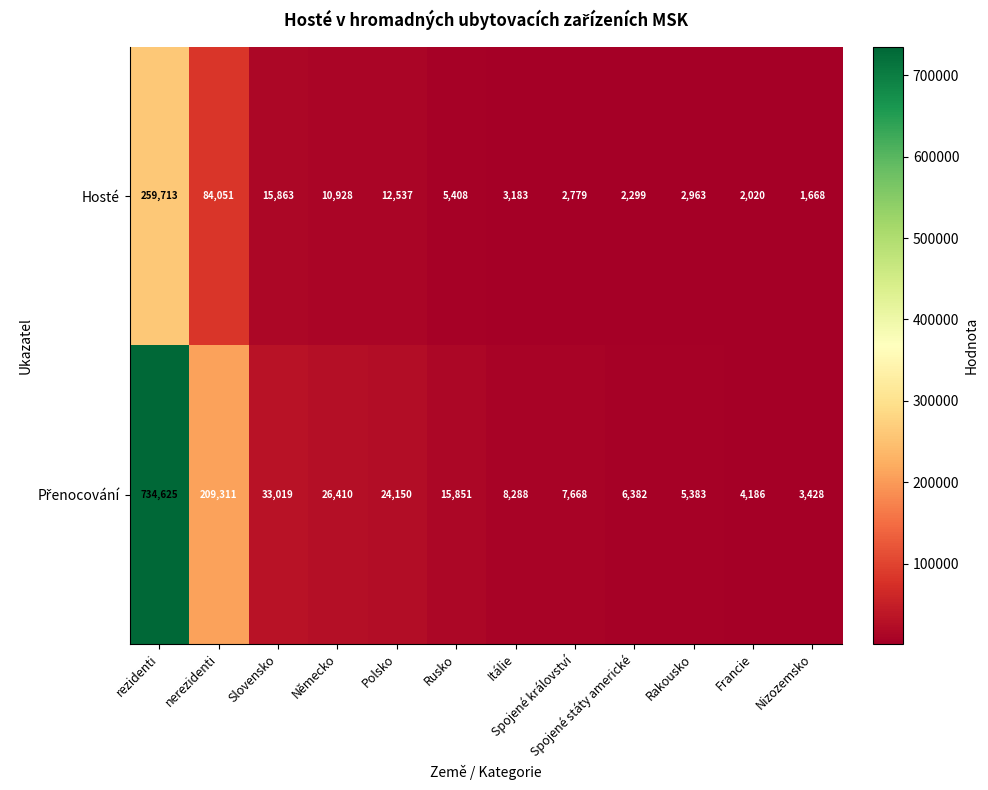

What is the difference between the highest and lowest values at Rakousko?

2420